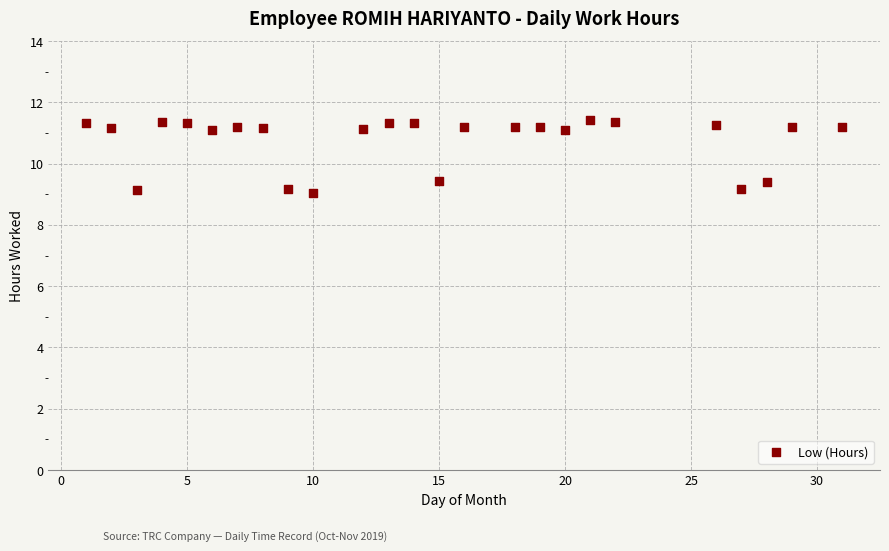

What is the range of X values (max minus min)?

30.0